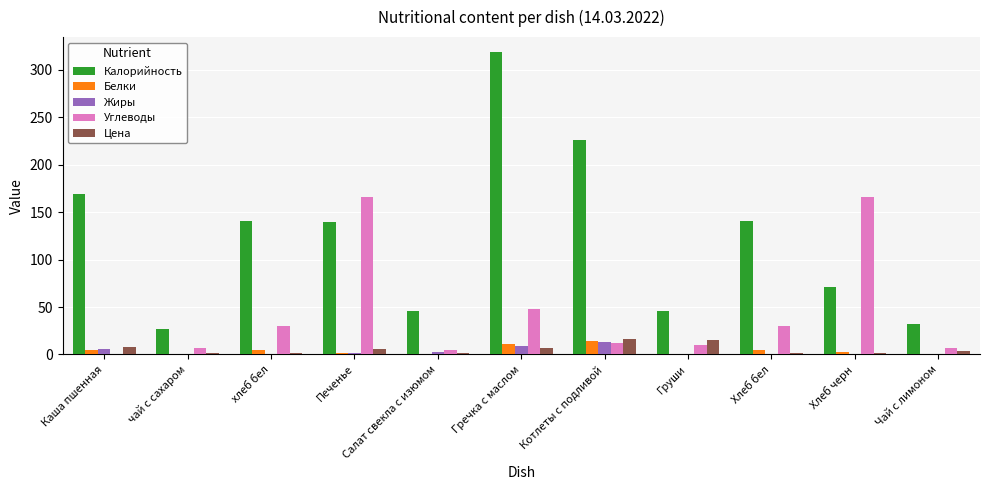

What are all the series names shown in the legend?

Калорийность, Белки, Жиры, Углеводы, Цена